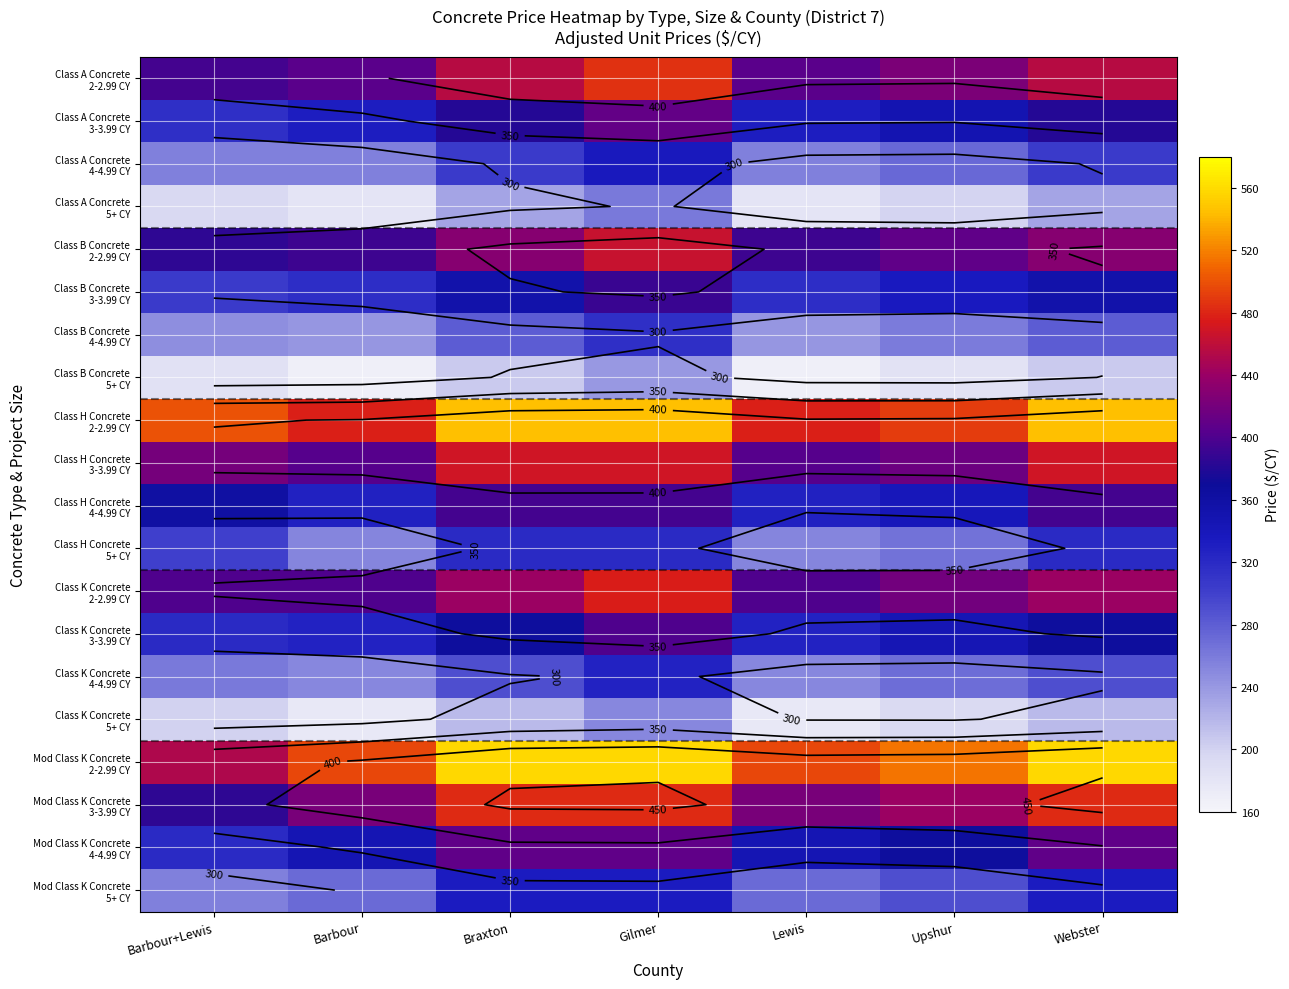

What is the difference between the highest and lowest values at Upshur?

332.0